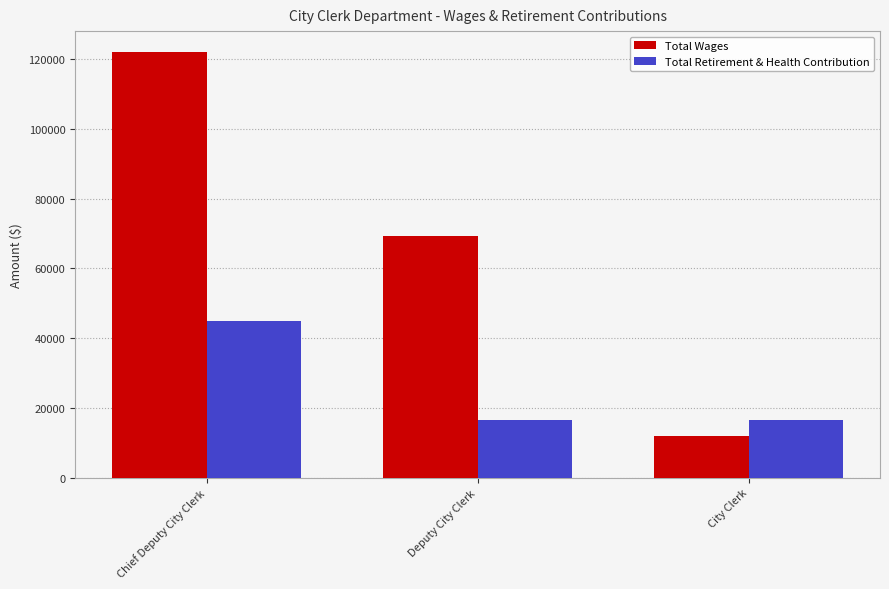

Which series changed the most between Chief Deputy City Clerk and City Clerk?

Total Wages